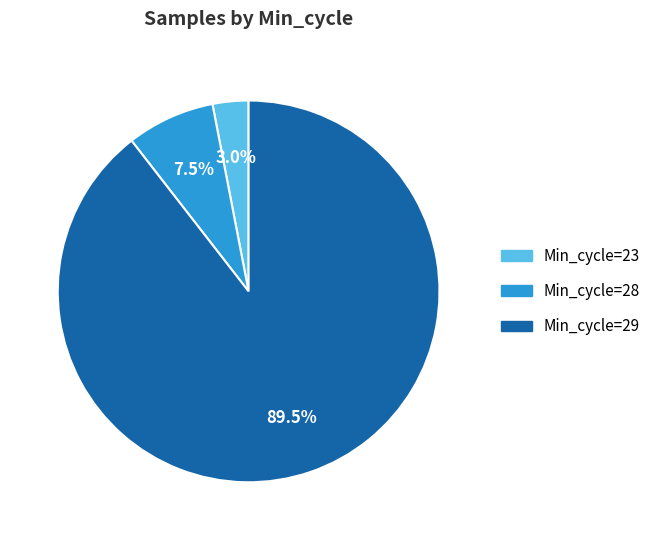

Is there any slice that represents more than half of the pie?

Yes